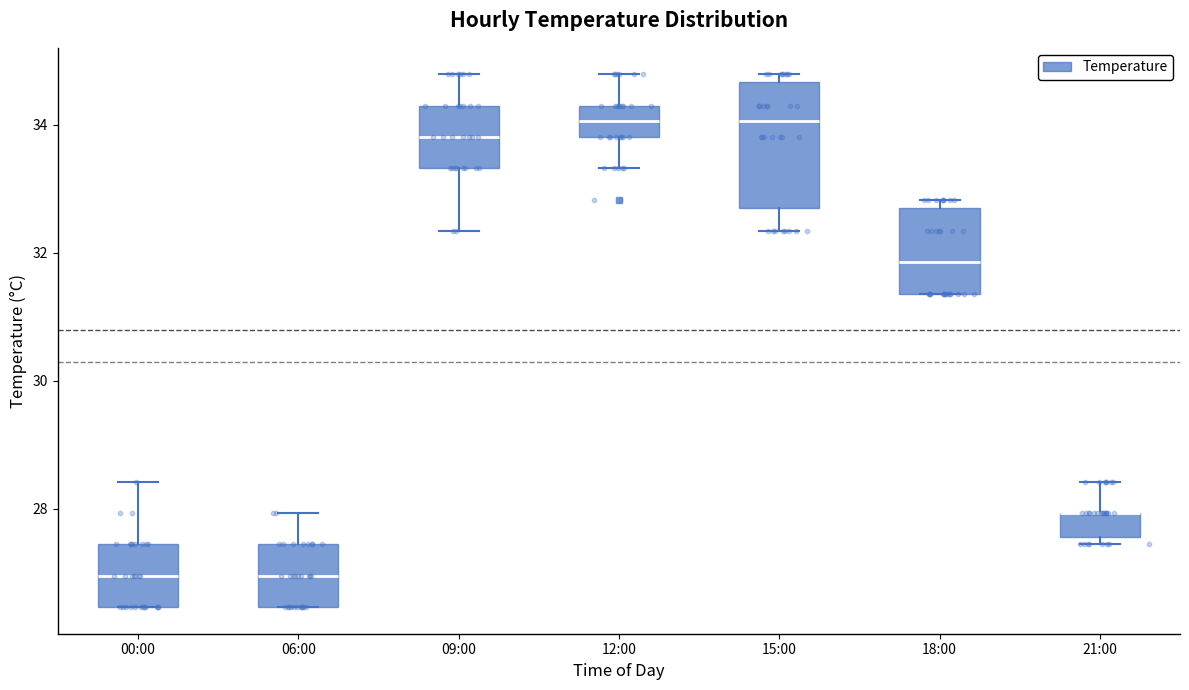

Reading left to right, read every box against the y-axis: the position of its median line, the range the box covers, and the ends of its whiskers. The values are not printed on the chart, so give them approximately, as read against the axis.

00:00: median 27.0, box 26.4 to 27.4, whiskers 26.4 to 28.4
06:00: median 27.0, box 26.4 to 27.4, whiskers 26.4 to 28.0
09:00: median 33.8, box 33.4 to 34.4, whiskers 32.4 to 34.8
12:00: median 34.0, box 33.8 to 34.4, whiskers 33.4 to 34.8
15:00: median 34.0, box 32.8 to 34.6, whiskers 32.4 to 34.8
18:00: median 31.8, box 31.4 to 32.8, whiskers 31.4 to 32.8 (just above the box's upper edge)
21:00: median 28.0 (drawn on the box's upper edge), box 27.6 to 28.0, whiskers 27.4 to 28.4